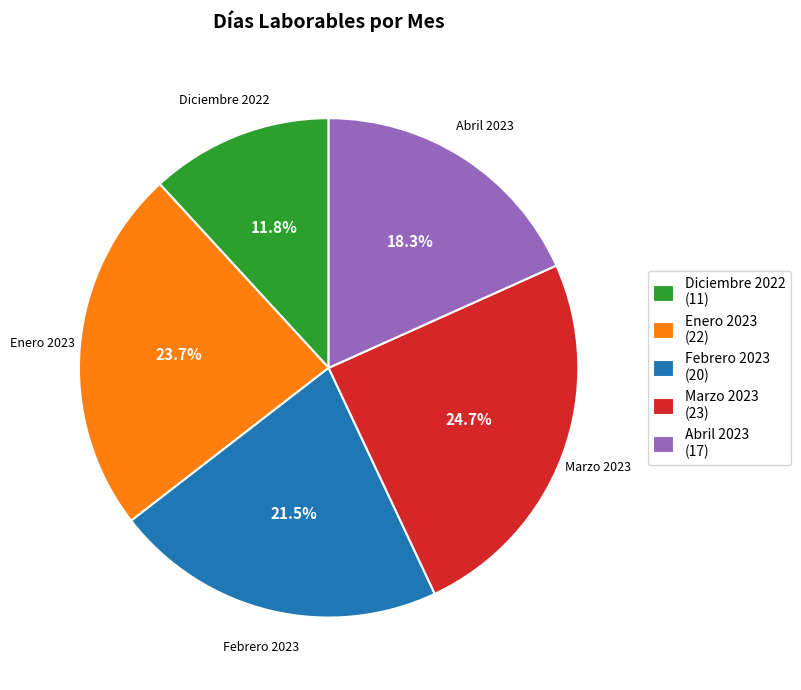

Which slice is the largest?

Marzo 2023